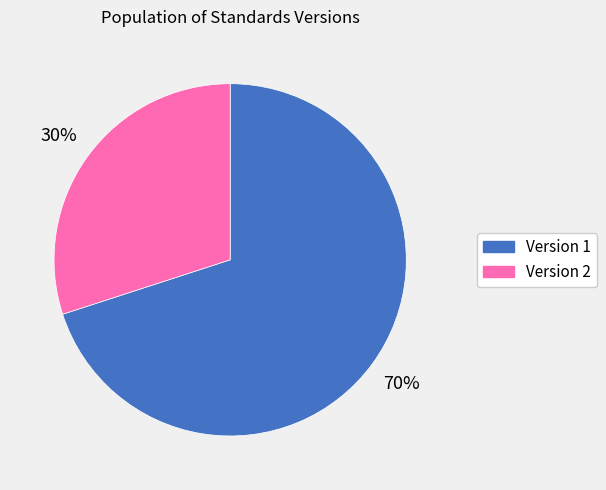

Which category has the smallest portion of the pie?

Version 2